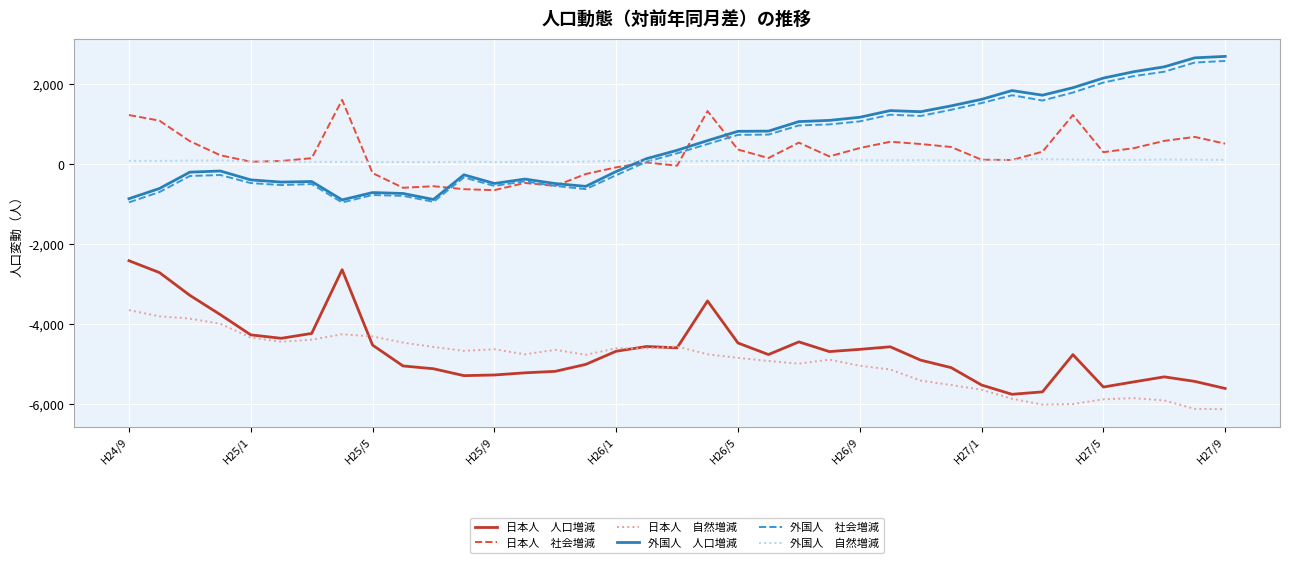

What is the smallest value displayed?

-6120